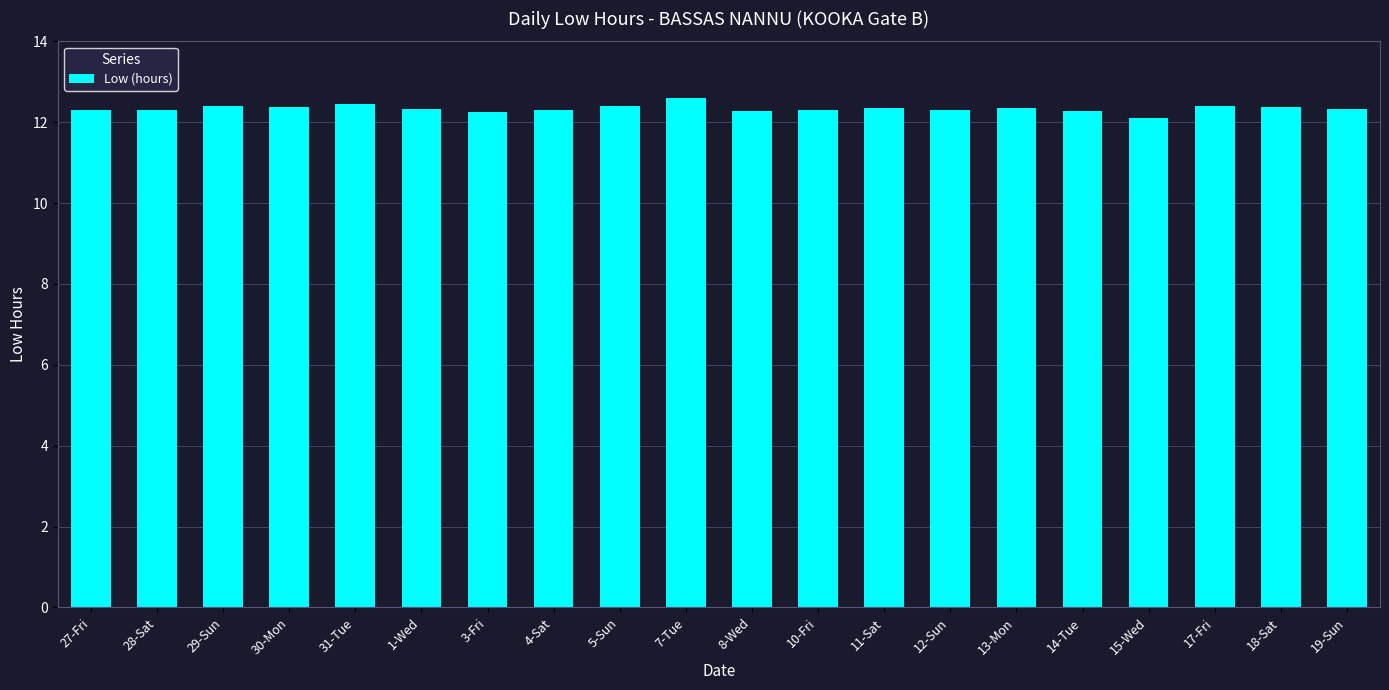

True or false: the data shows 20.2 at 10-Fri.

False